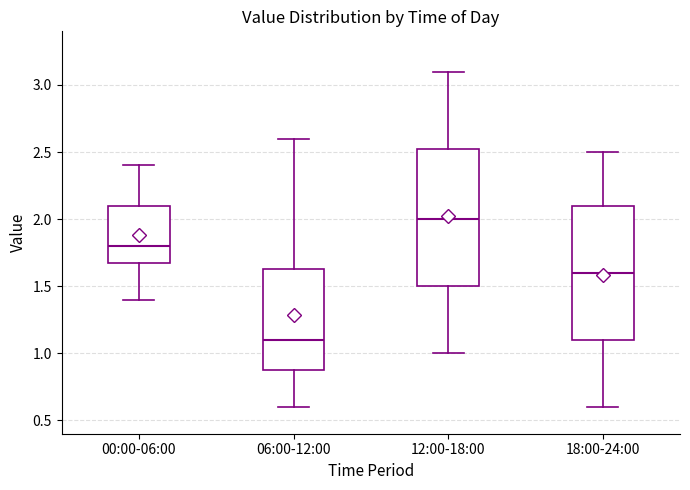

Where is the upper edge of the box for 06:00-12:00 on the y-axis? The values are not printed on the chart, so give them approximately, as read against the axis.

1.65